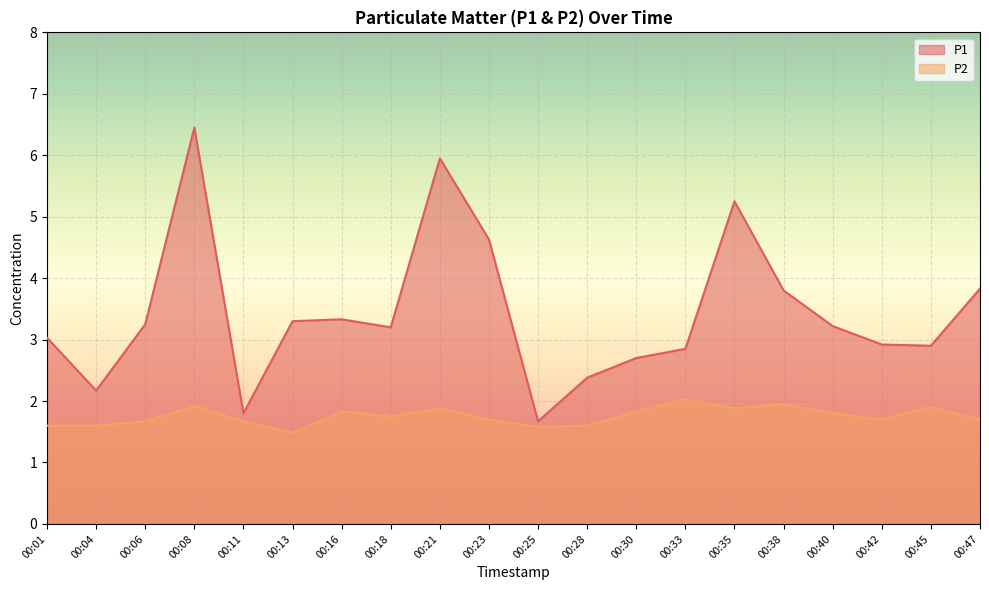

At which category is the sum across all series the highest?

00:08